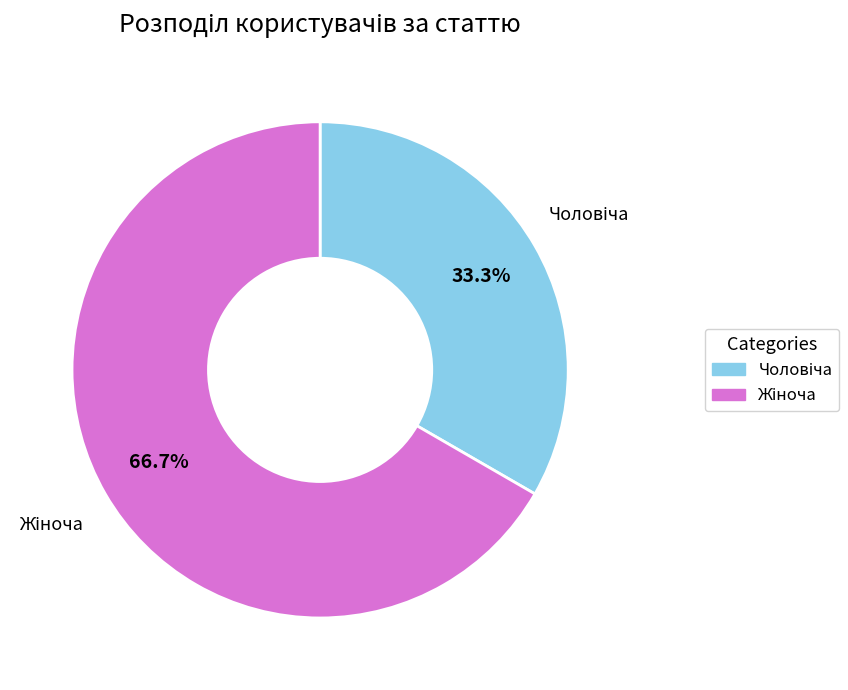

Does any single category account for the majority?

Yes